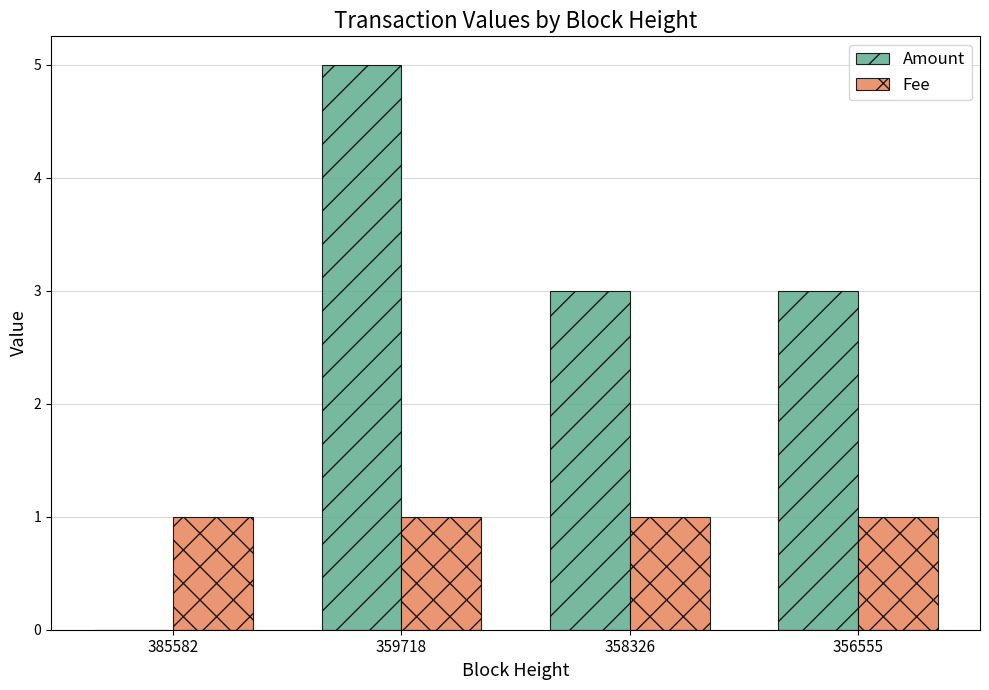

The value of Amount at 358326 is 5. True or false?

False